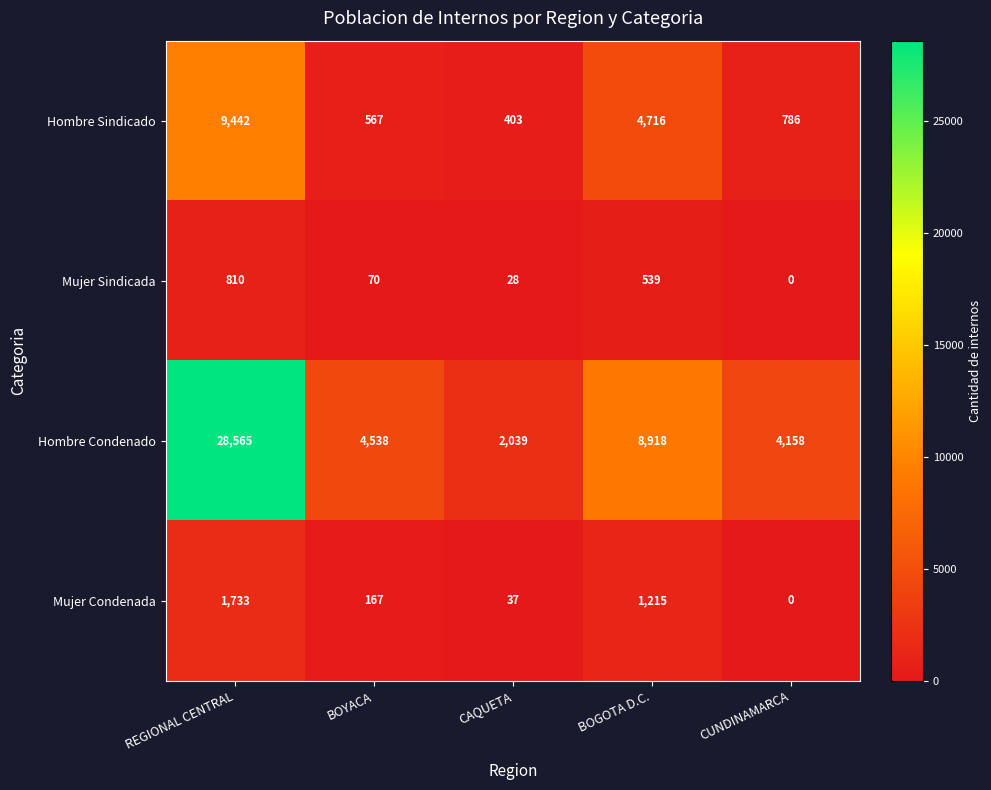

At which category is the sum across all series the highest?

REGIONAL CENTRAL